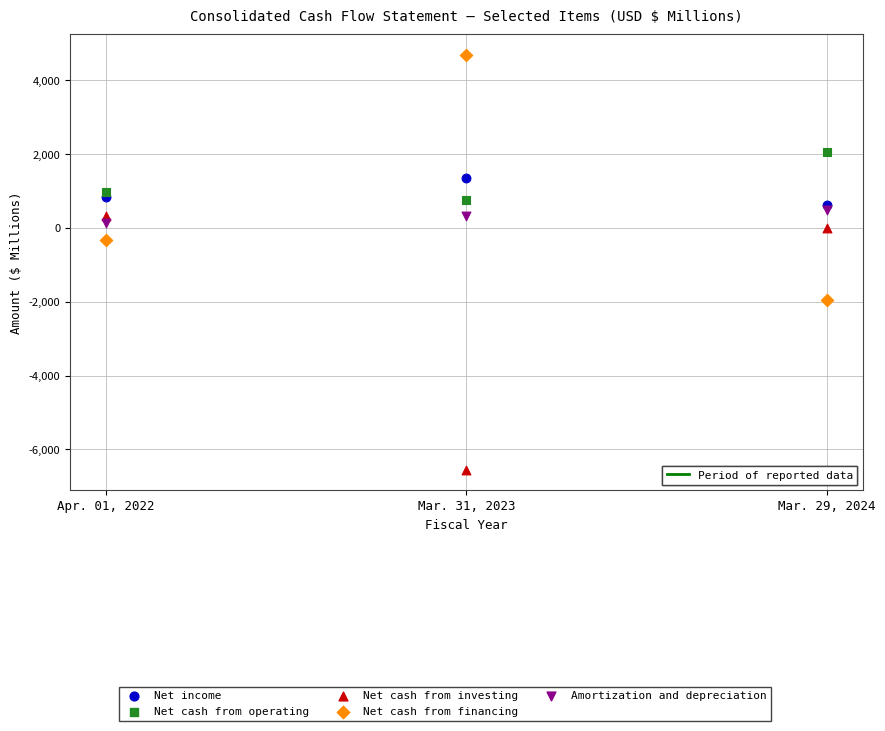

Across all series, what Y value is closest to -933?

-333